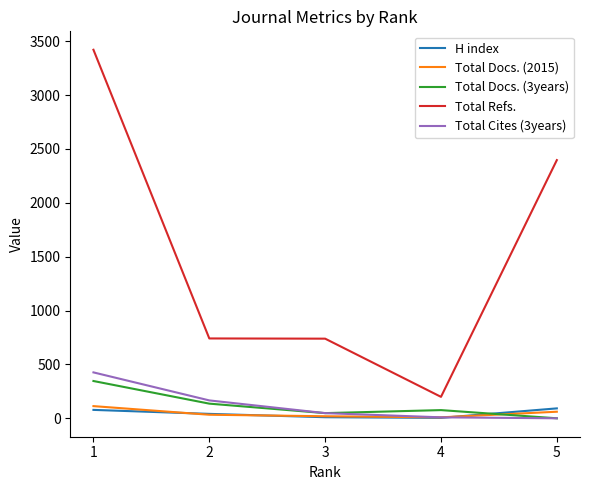

Which series changed the most between 1 and 5?

Total Refs.